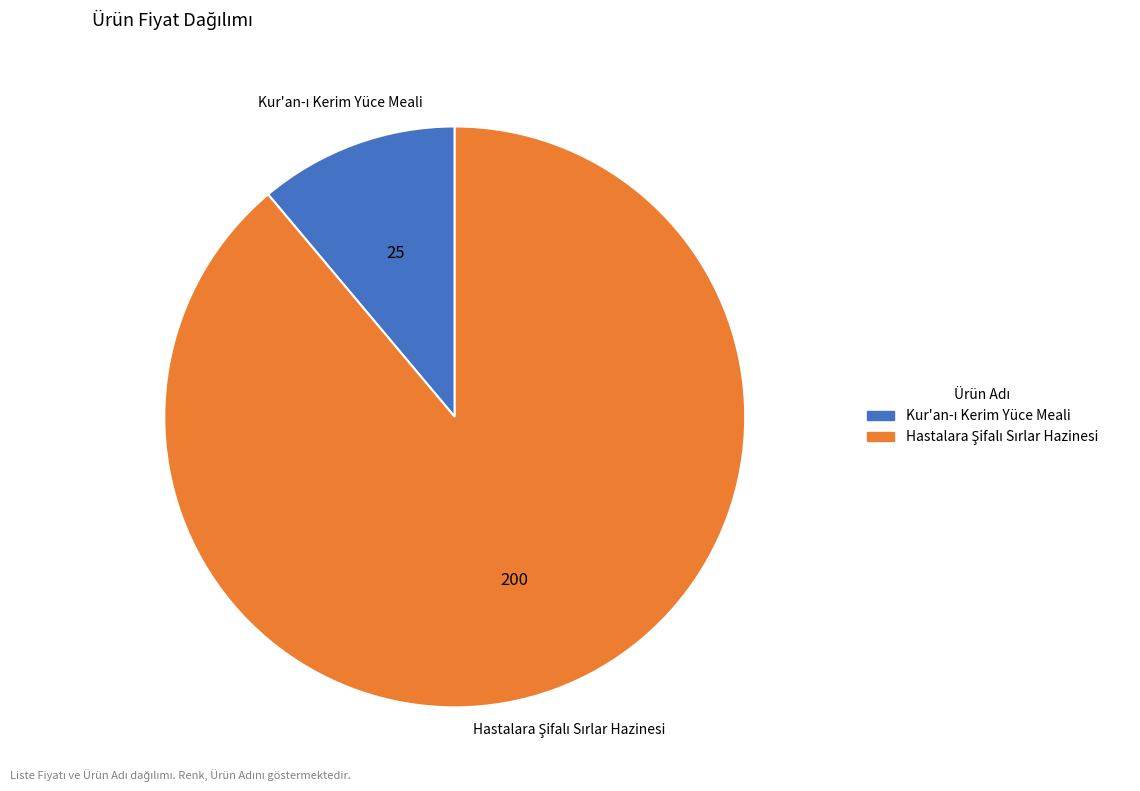

Is there any slice that represents more than half of the pie?

Yes